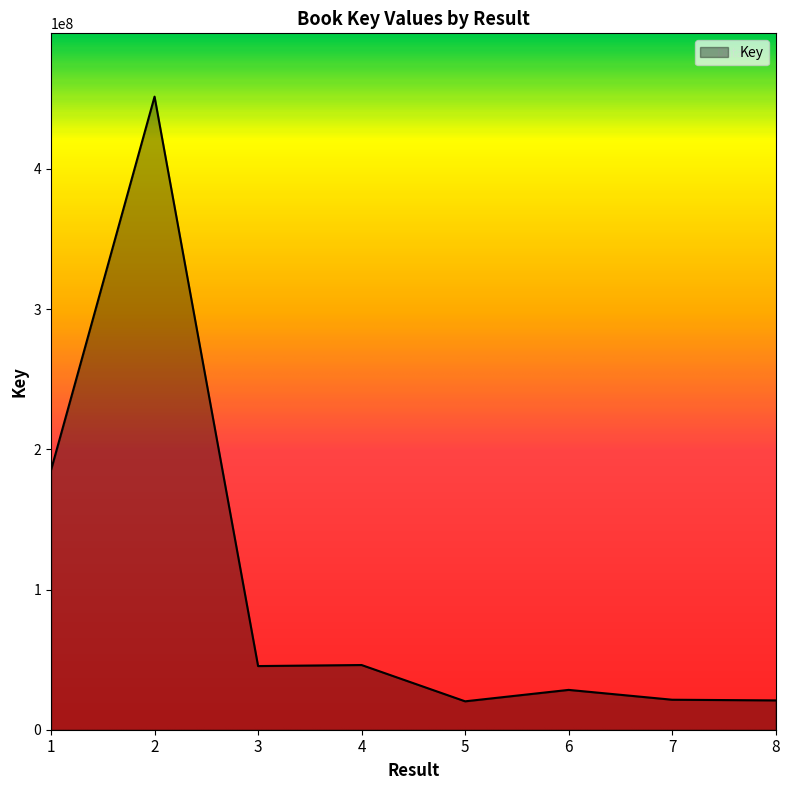

Between 3 and 5, which is larger?

3